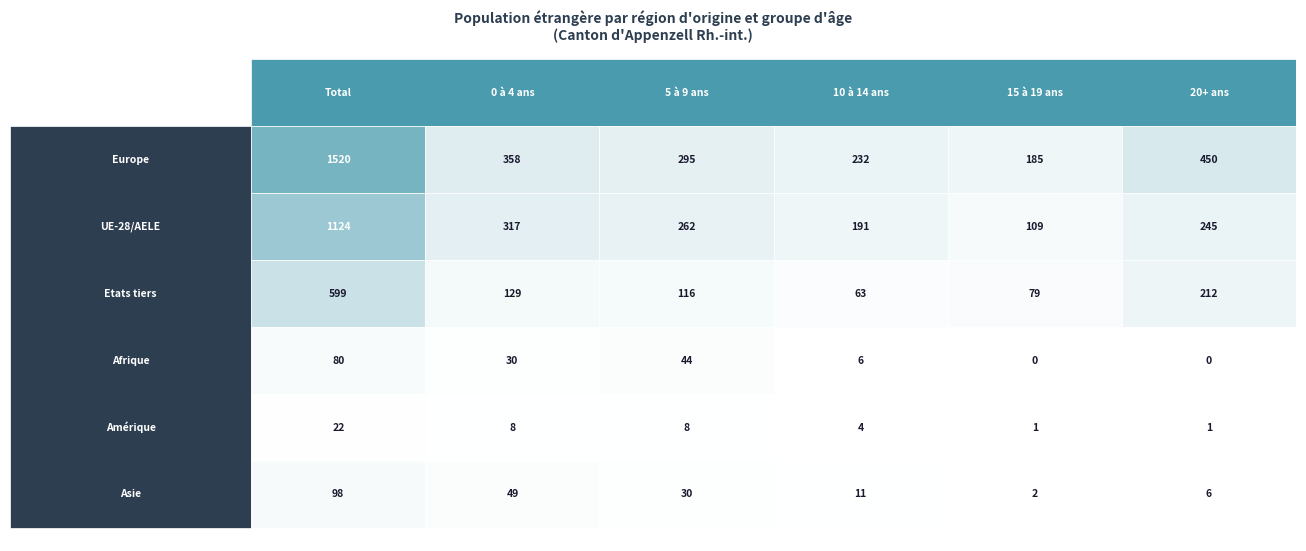

Reading left to right, extract all data points from this chart.

Europe: 0=1520	1=358	2=295	3=232	4=185	5=450
UE-28/AELE: 0=1124	1=317	2=262	3=191	4=109	5=245
Etats tiers: 0=599	1=129	2=116	3=63	4=79	5=212
Afrique: 0=80	1=30	2=44	3=6	4=0	5=0
Amérique: 0=22	1=8	2=8	3=4	4=1	5=1
Asie: 0=98	1=49	2=30	3=11	4=2	5=6